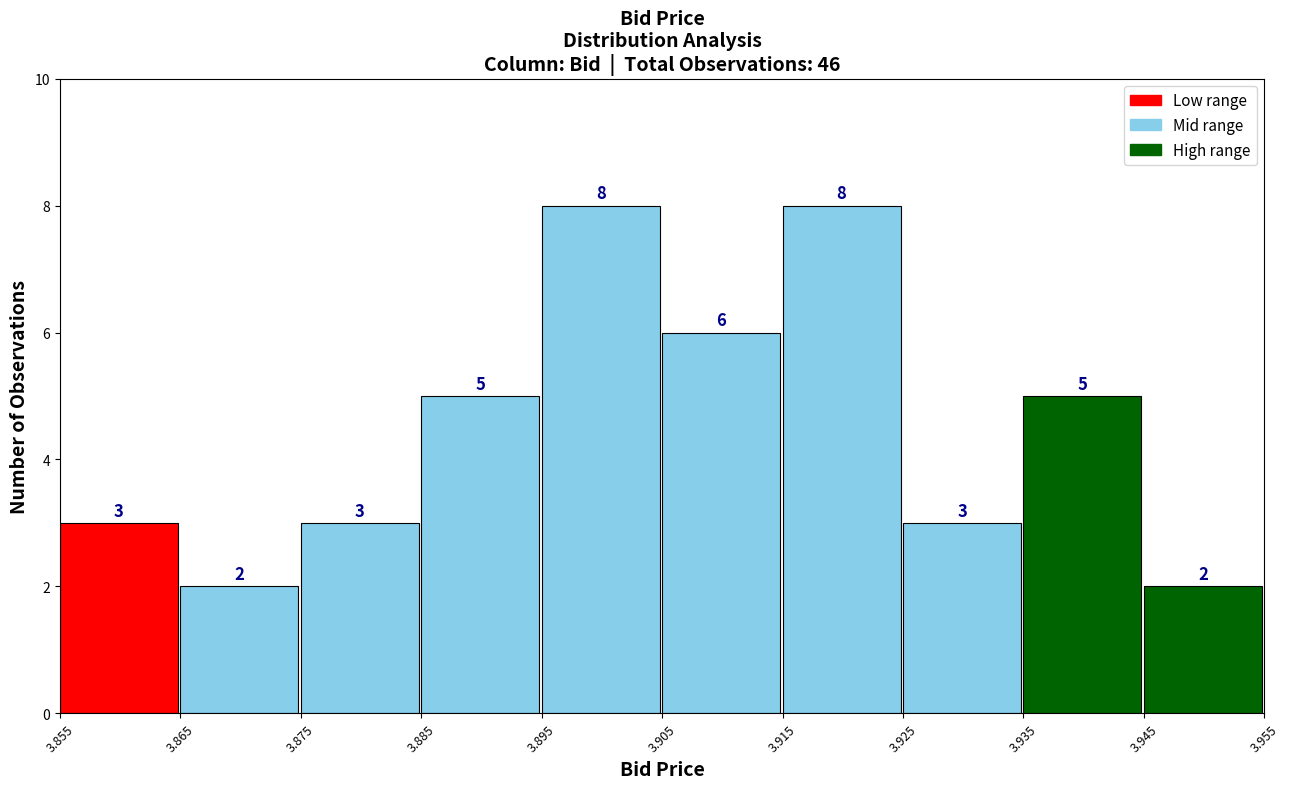

Reading left to right, list every bar in this chart as the range it spans on the x-axis followed by its height.

3.855 to 3.865: 3
3.865 to 3.875: 2
3.875 to 3.885: 3
3.885 to 3.895: 5
3.895 to 3.905: 8
3.905 to 3.915: 6
3.915 to 3.925: 8
3.925 to 3.935: 3
3.935 to 3.945: 5
3.945 to 3.955: 2